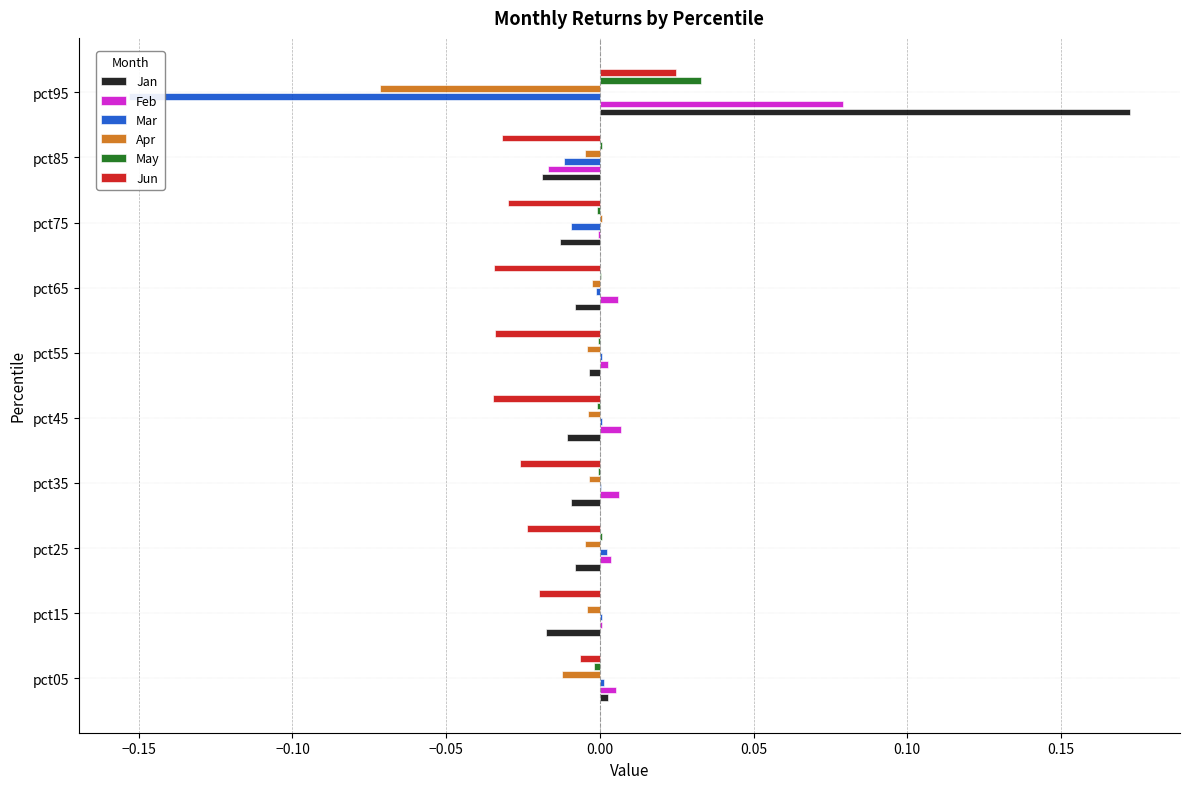

The value of Mar at pct45 is 0.0. True or false?

False